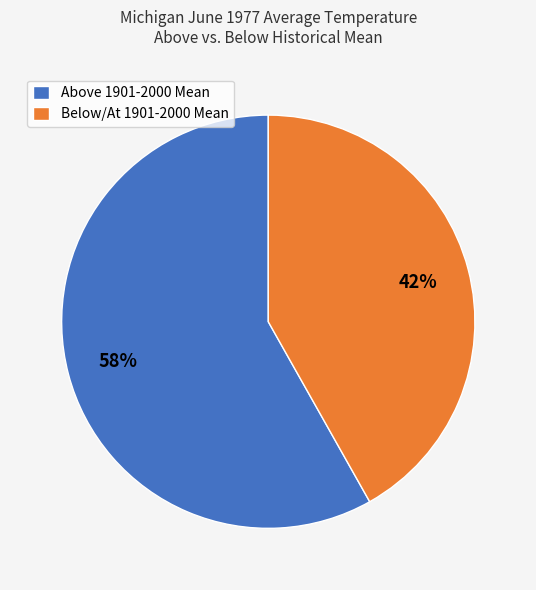

True or false: Above 1901-2000 Mean accounts for 58% of the total.

True